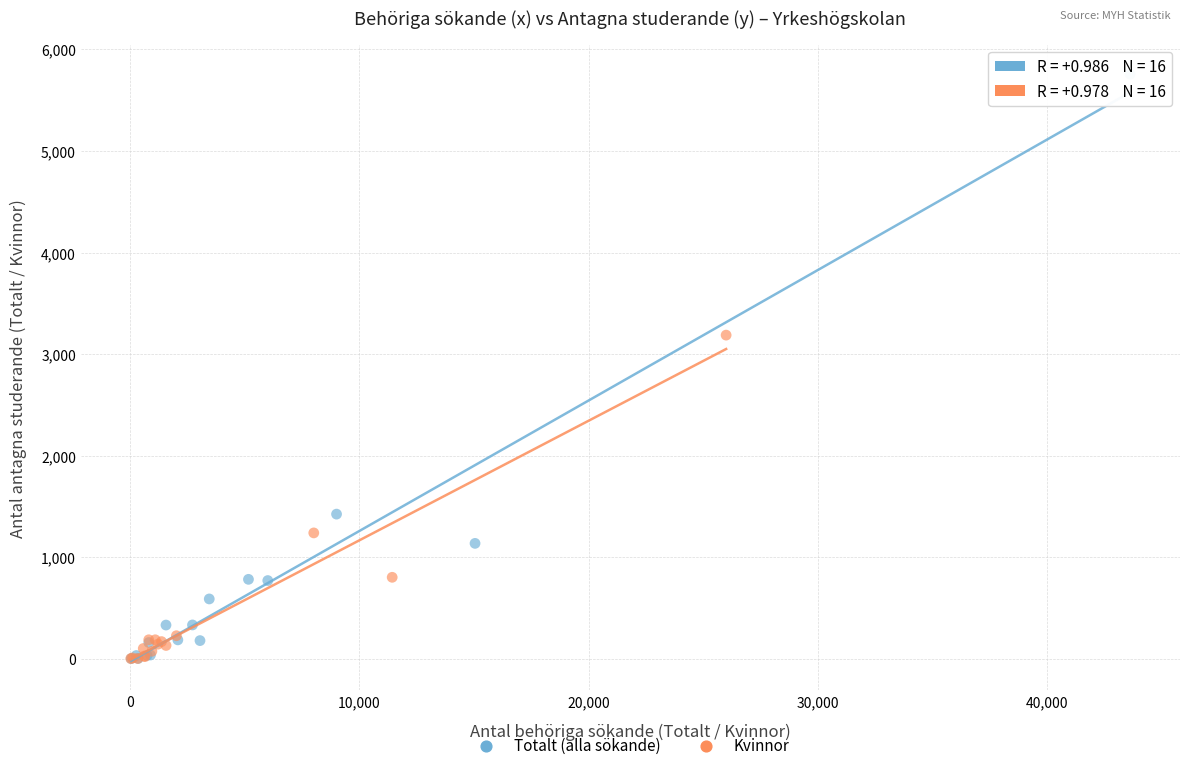

Which series contains the highest Y value?

Totalt (alla sökande)